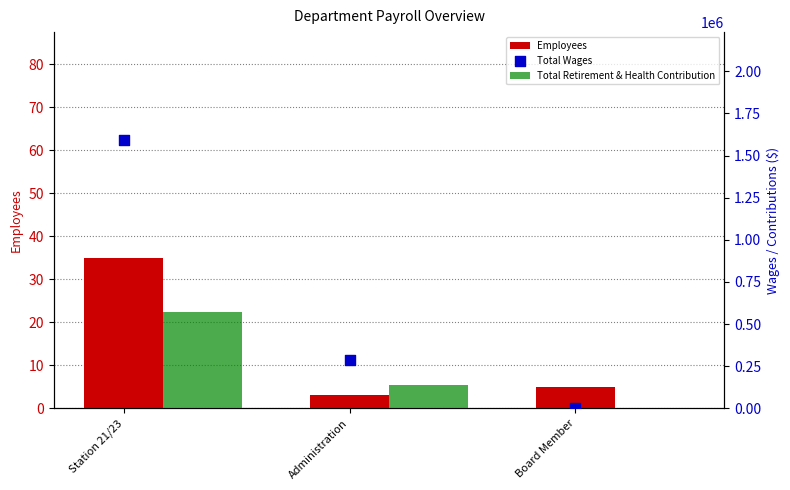

At which category is the sum across all series the highest?

Station 21/23